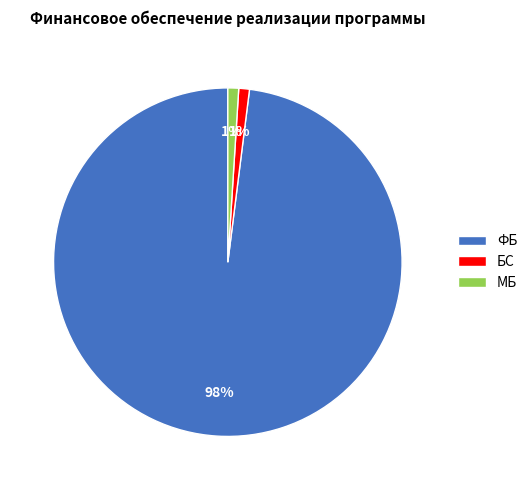

Between МБ and ФБ, which is larger?

ФБ